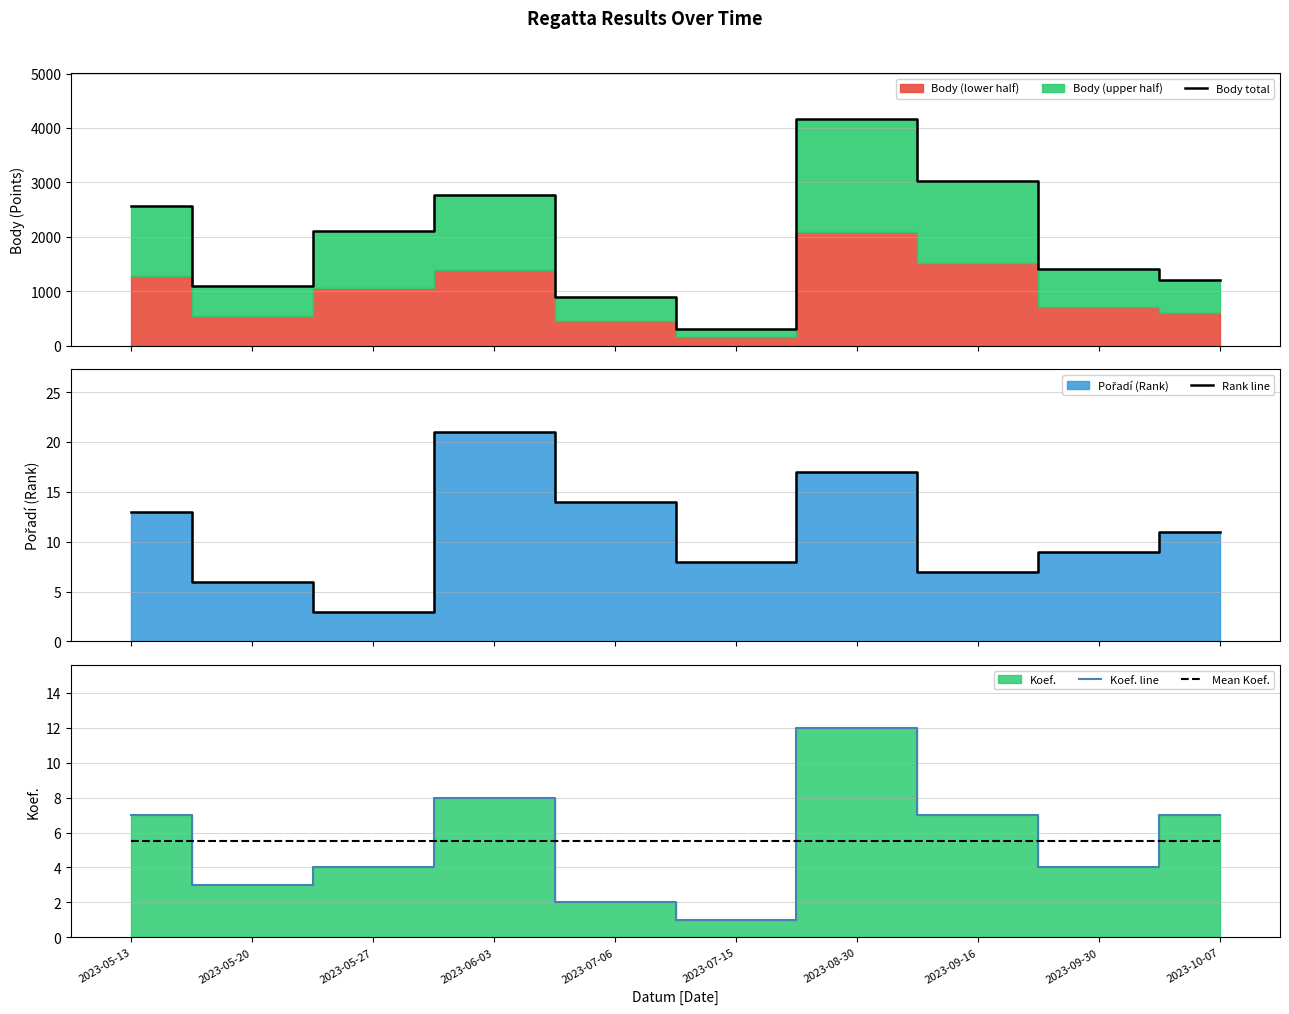

Which series changed the most between 2023-07-06 and 2023-09-16?

Body total